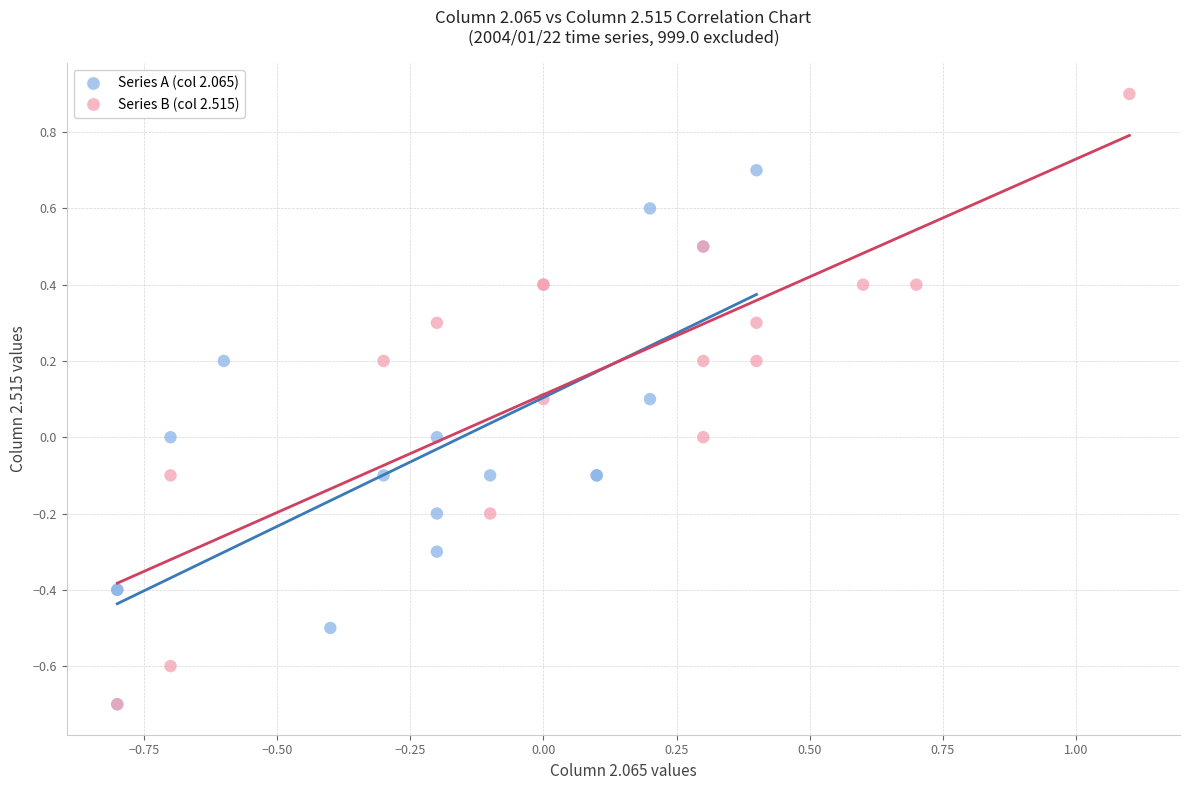

Which series reaches the maximum Y coordinate?

Series B (col 2.515)